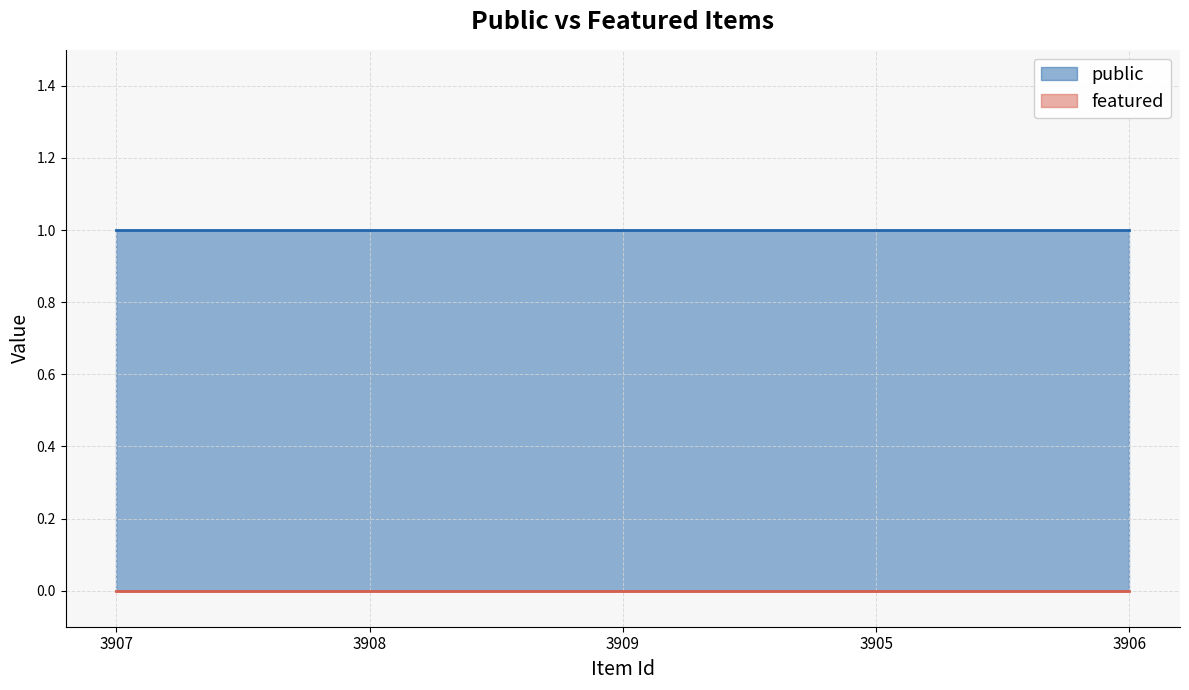

Is the value of public at 3905 greater than the value of featured at 3905?

Yes